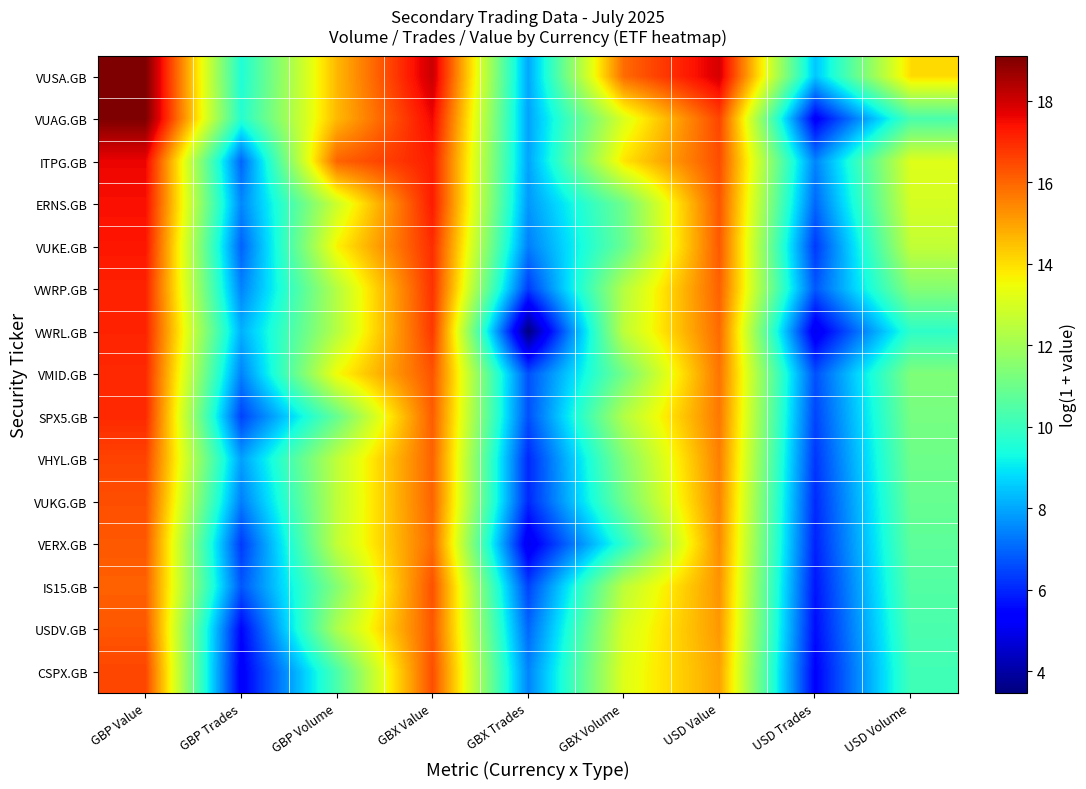

Between GBX Trades and USD Value, which series saw the biggest shift?

VWRL.GB